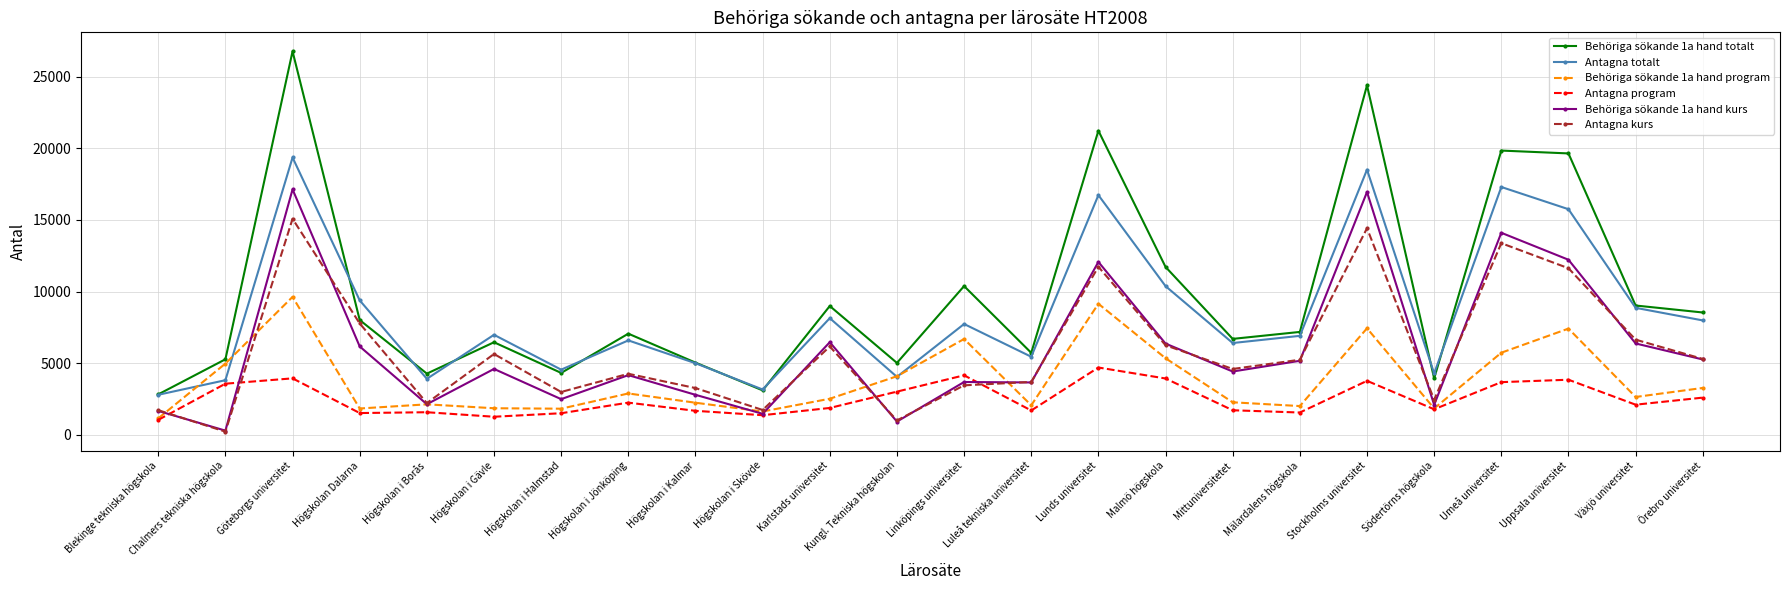

What is the value of the Behöriga sökande 1a hand totalt point at the 24th from the left?

8540